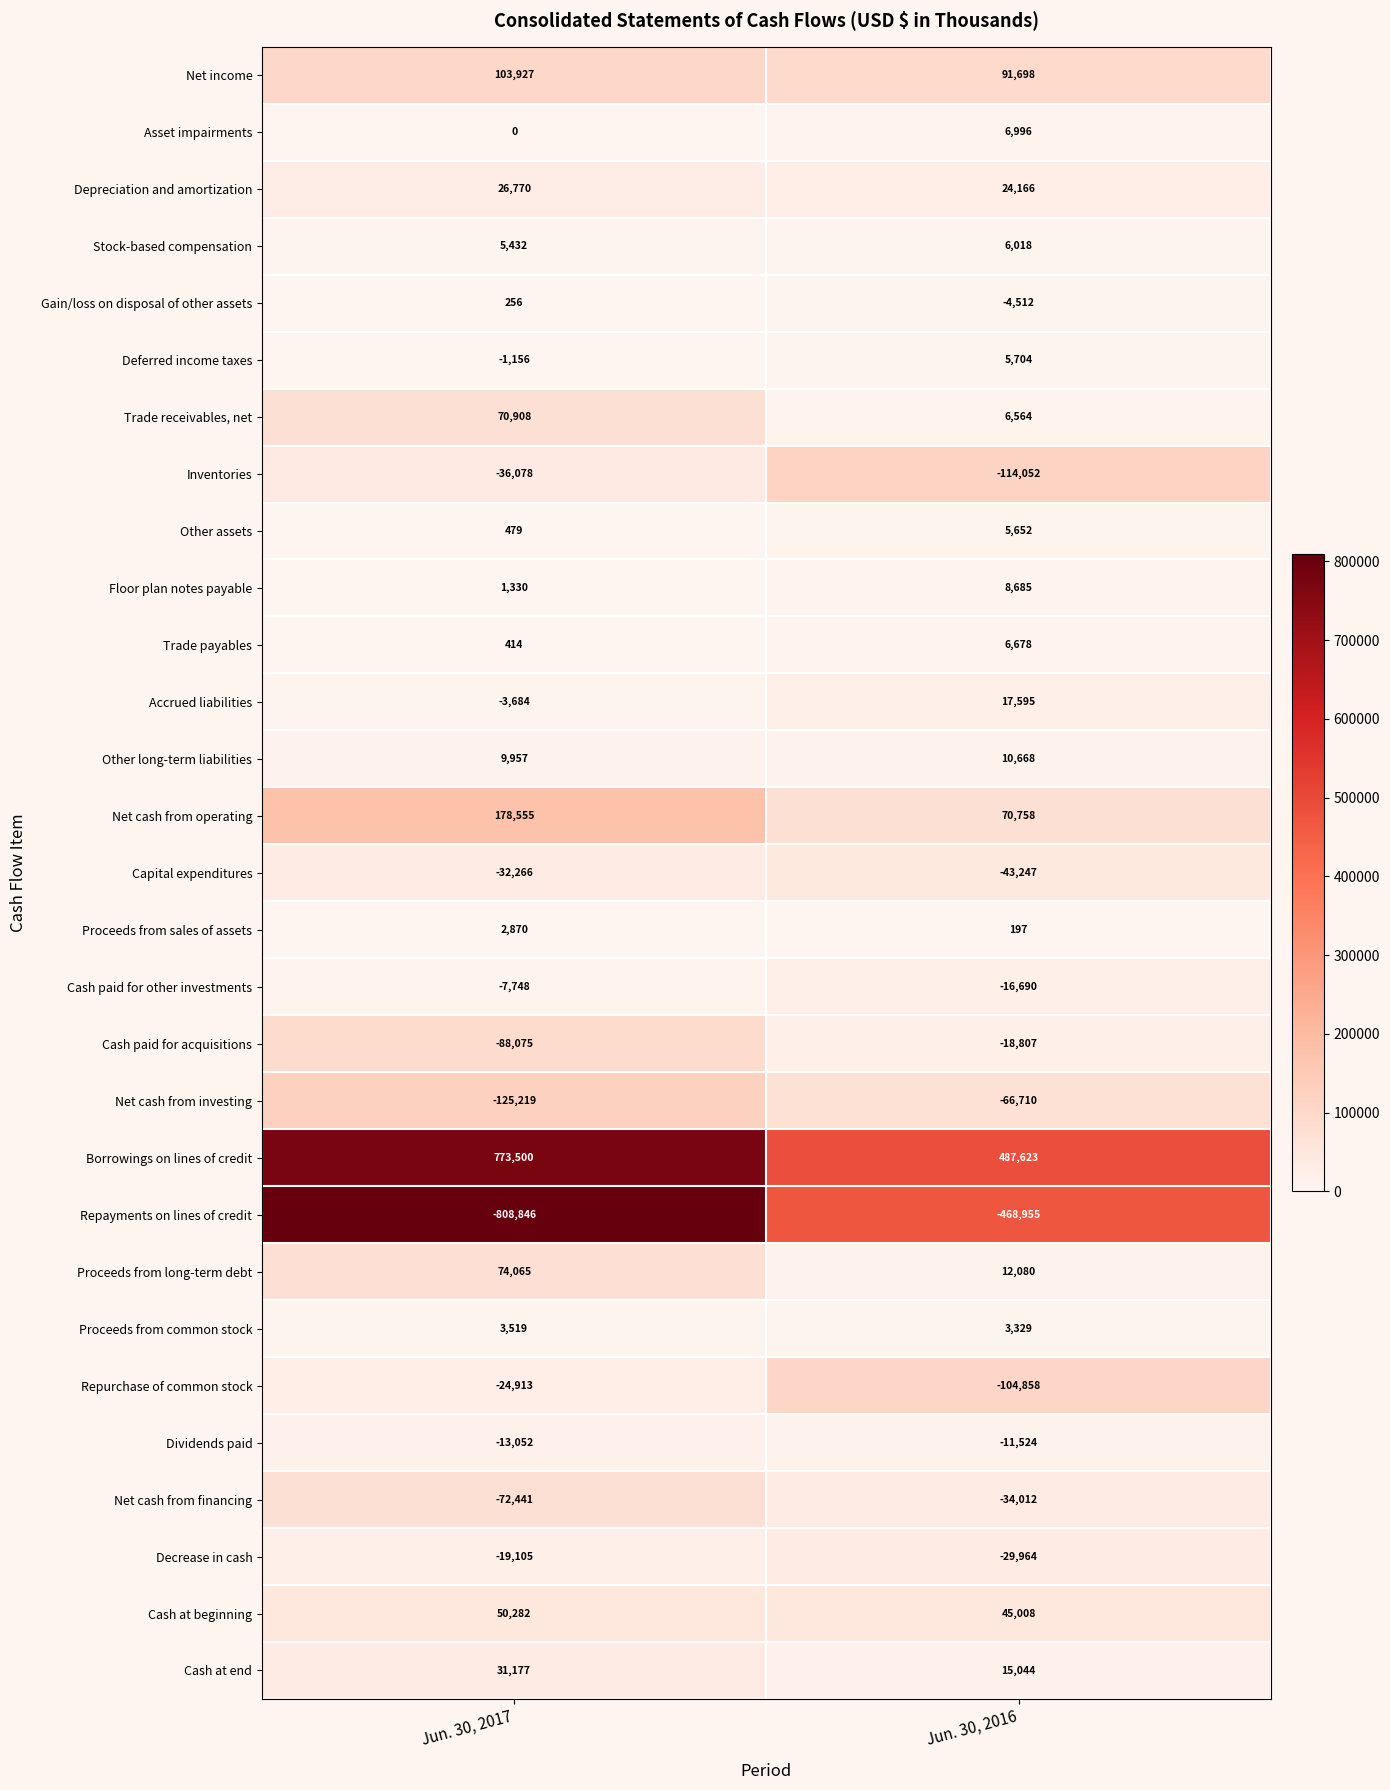

At which category is the sum across all series the highest?

Jun. 30, 2017